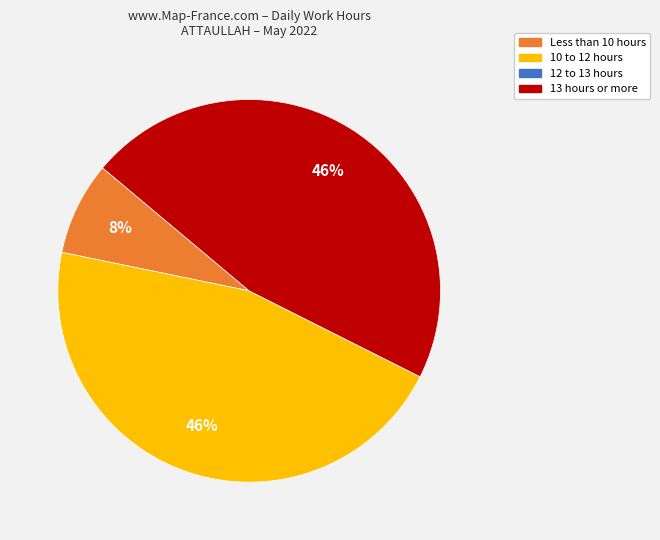

To the nearest percent, what is the average slice percentage?

25%